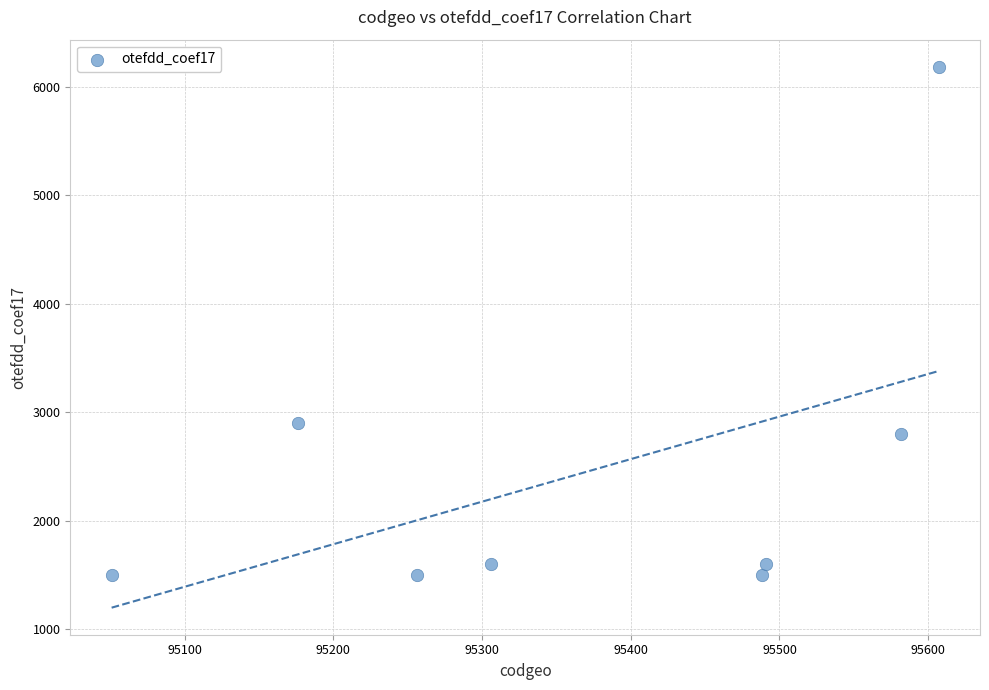

What is the average Y value?

2448